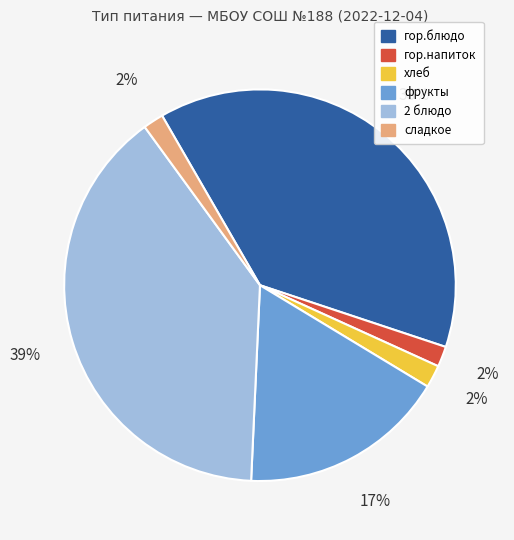

Do гор.напиток and гор.блюдо together represent more than half of the pie?

No